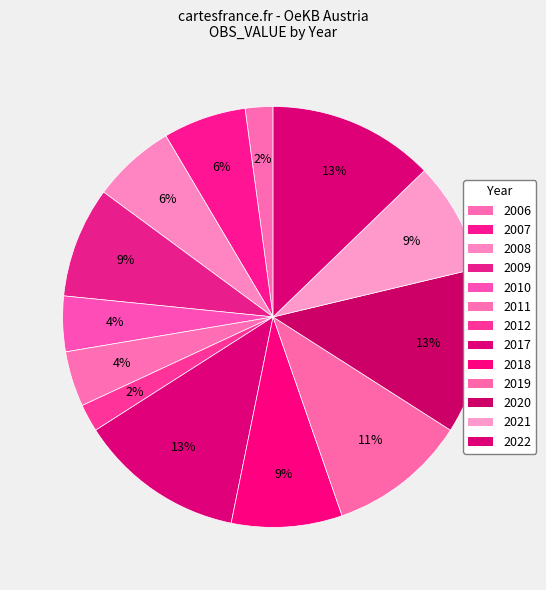

What percentage is the 2010 slice, to the nearest percent?

4%